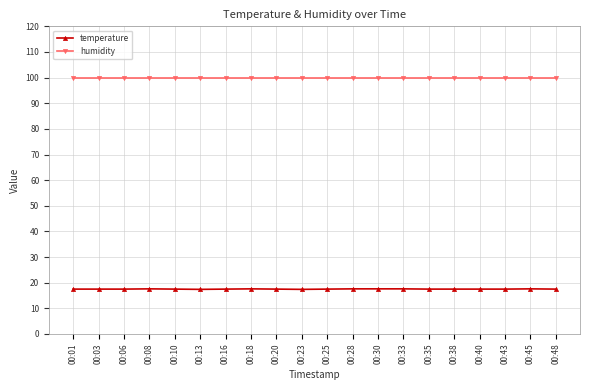

List the series in order of their overall mean, highest first.

humidity, temperature